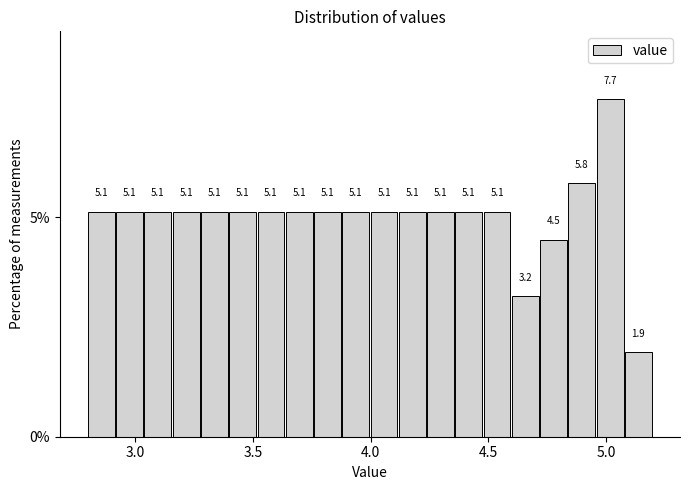

Around what value on the x-axis is the tallest bar? Give the approximate position of its centre, as read against the axis.

5.00